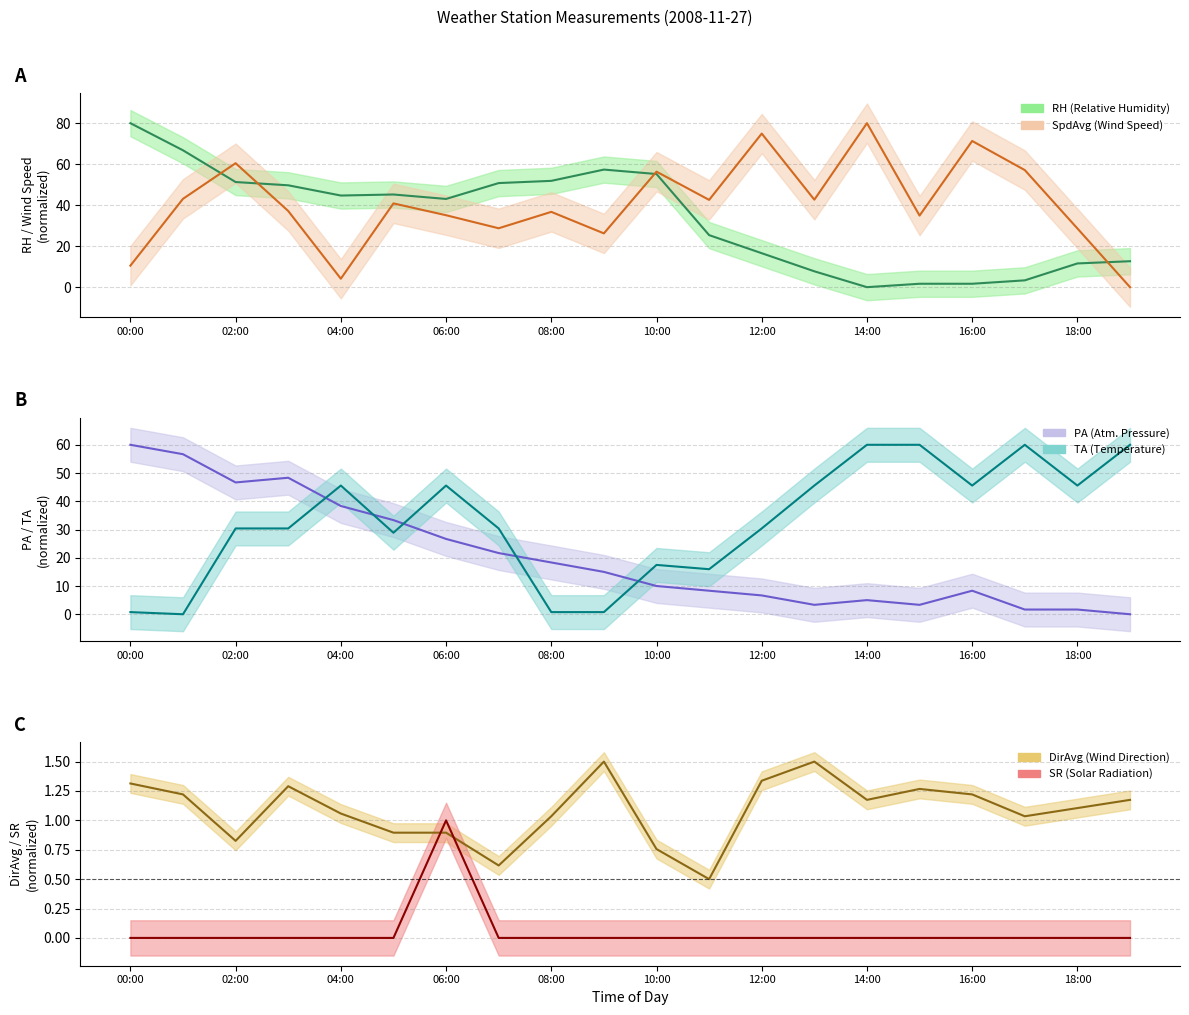

What is the label of the 19th point from the right?

01:00